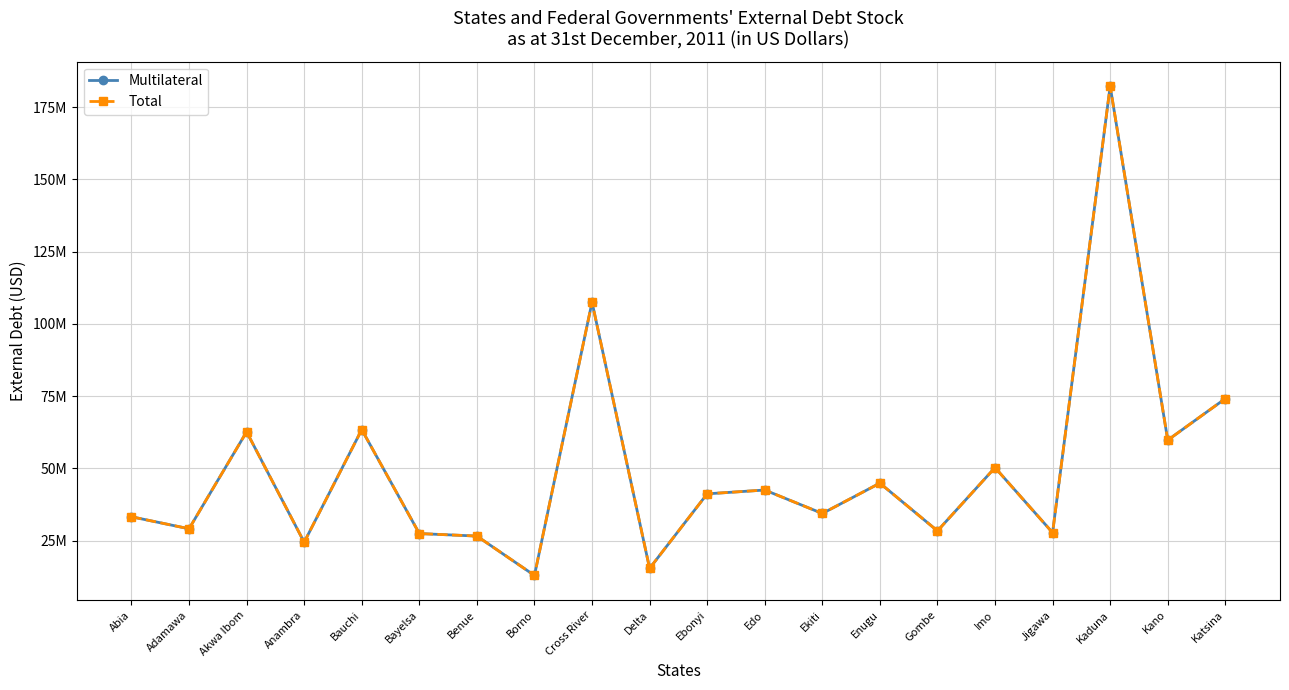

At how many categories does at least one series exceed 142089603?

1